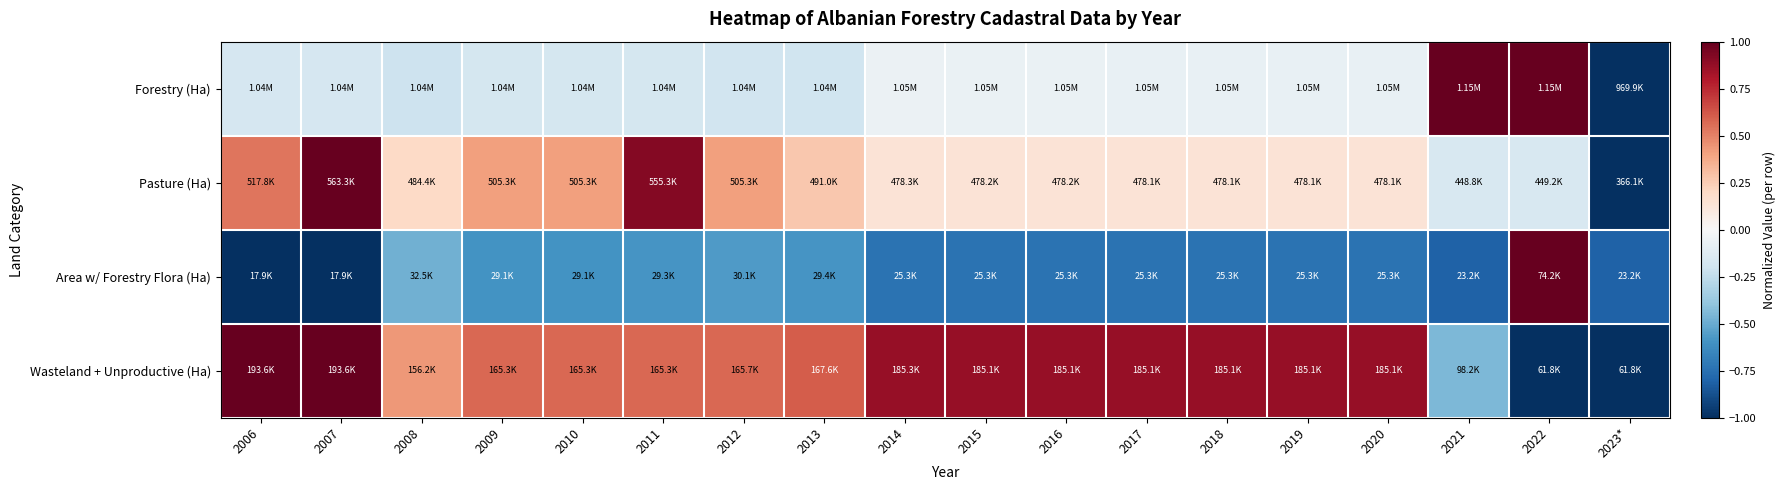

What is the difference between the highest and lowest values at 2019?

1.6